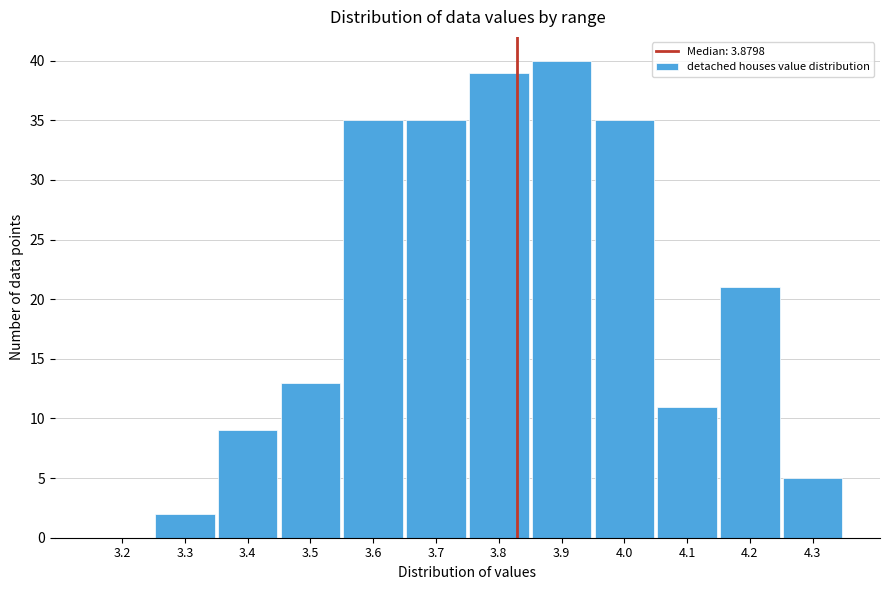

Reading left to right, what are all the values shown in this chart?

3.2=0	3.3=2	3.4=9	3.5=13	3.6=35	3.7=35	3.8=39	3.9=40	4.0=35	4.1=11	4.2=21	4.3=5